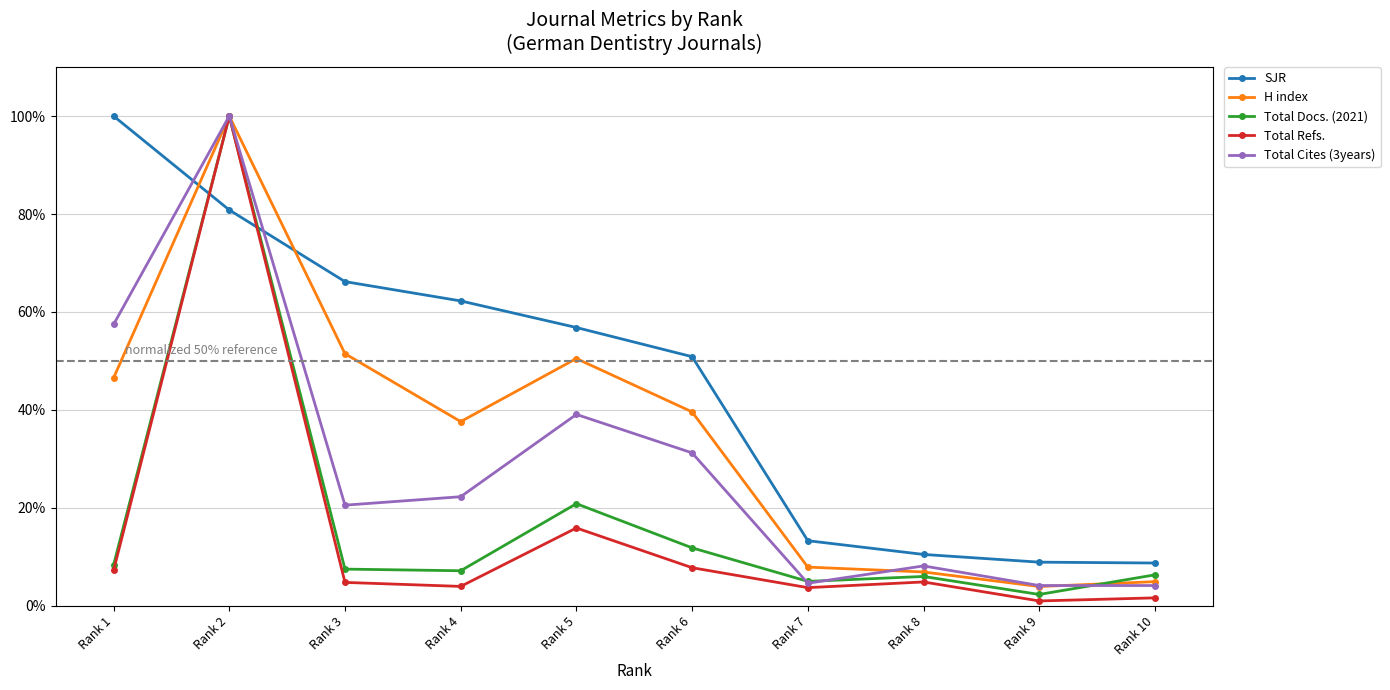

How many intersections are there between SJR and Total Refs.?

2